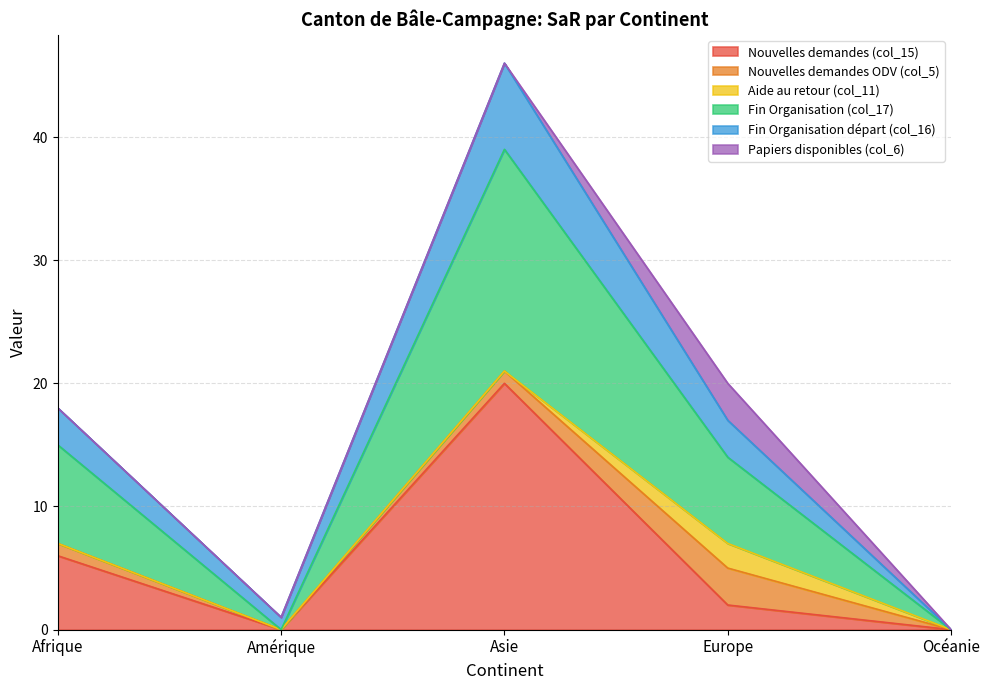

What is the label of the 2nd point from the left?

Amérique